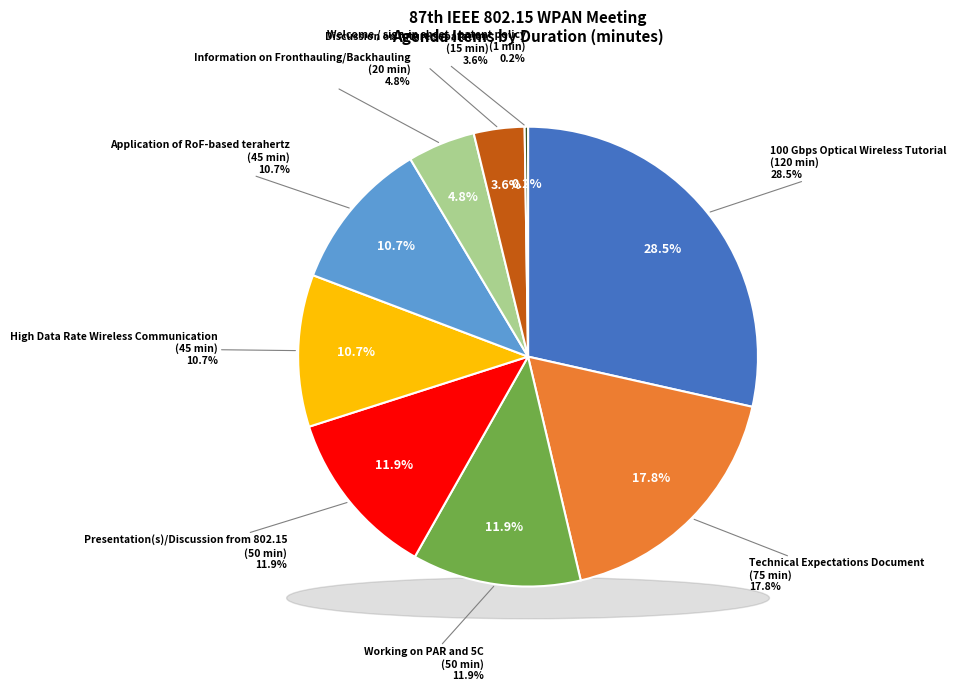

How many slices are in this pie chart?

9